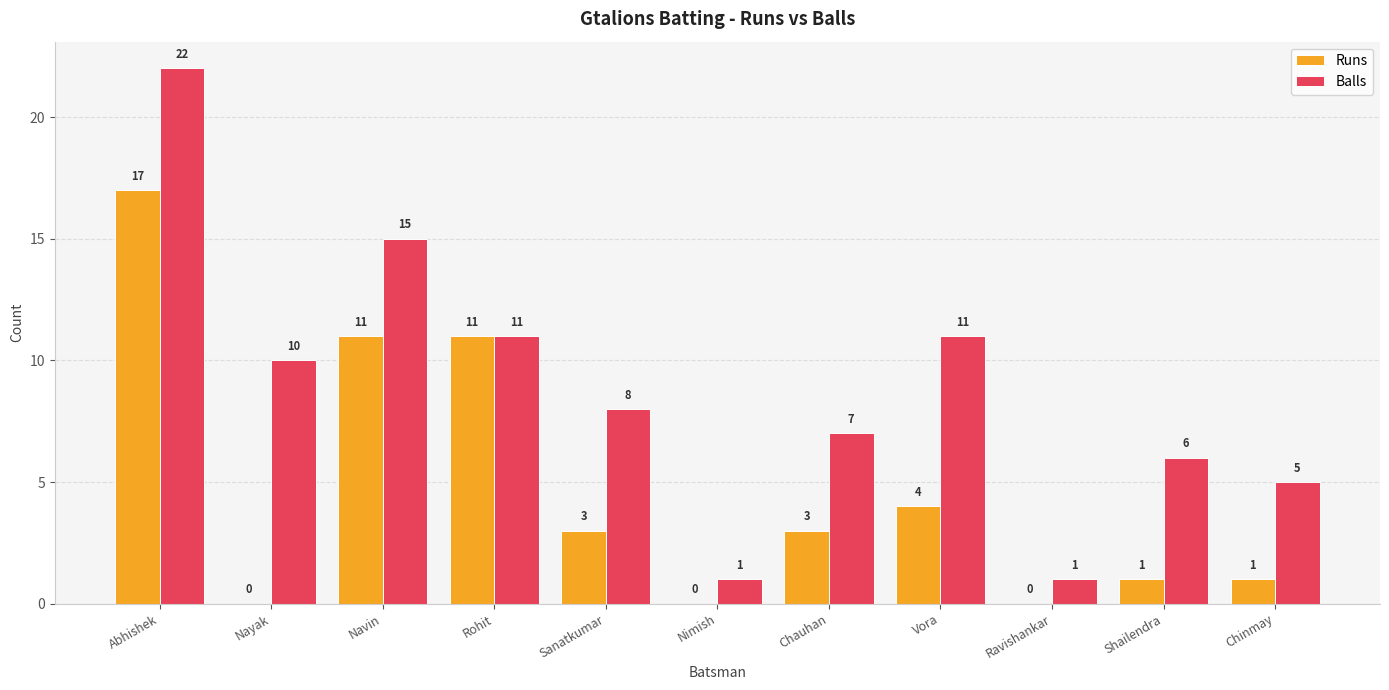

At which category is the sum across all series the highest?

Abhishek